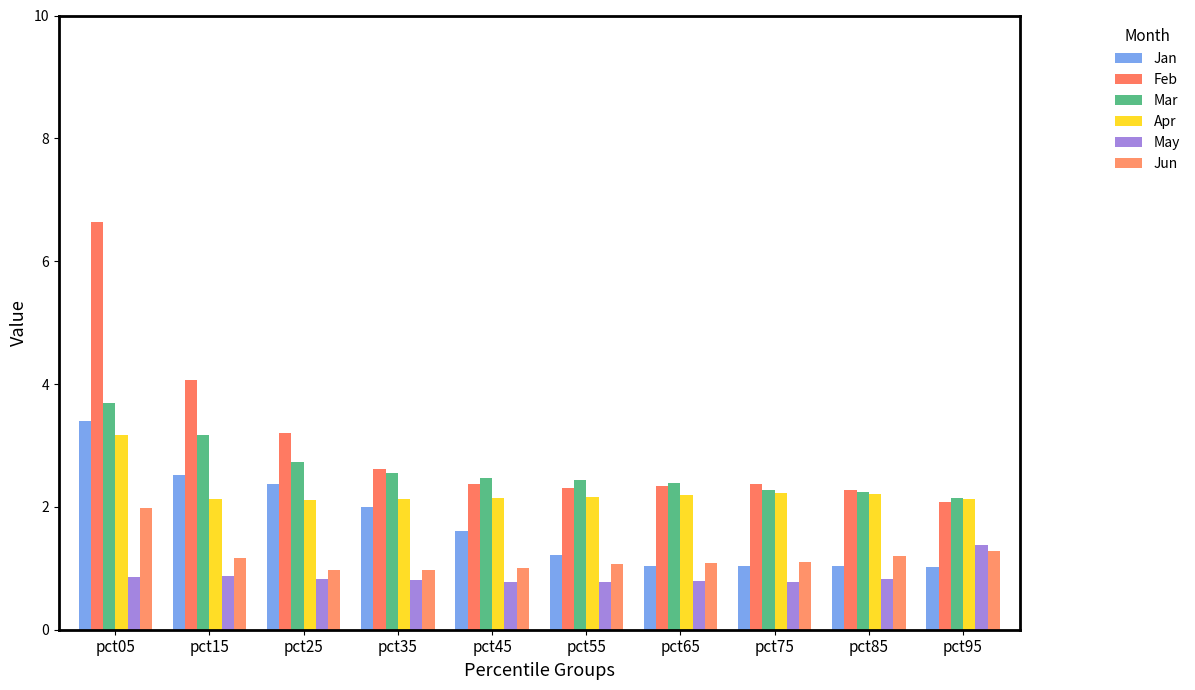

Reading left to right, what are all the values shown in this chart?

Jan: 3.4	2.5	2.4	2.0	1.6	1.2	1.0	1.0	1.0	1.0
Feb: 6.6	4.1	3.2	2.6	2.4	2.3	2.3	2.4	2.3	2.1
Mar: 3.7	3.2	2.7	2.5	2.5	2.4	2.4	2.3	2.2	2.1
Apr: 3.2	2.1	2.1	2.1	2.1	2.2	2.2	2.2	2.2	2.1
May: 0.9	0.9	0.8	0.8	0.8	0.8	0.8	0.8	0.8	1.4
Jun: 2.0	1.2	1.0	1.0	1.0	1.1	1.1	1.1	1.2	1.3